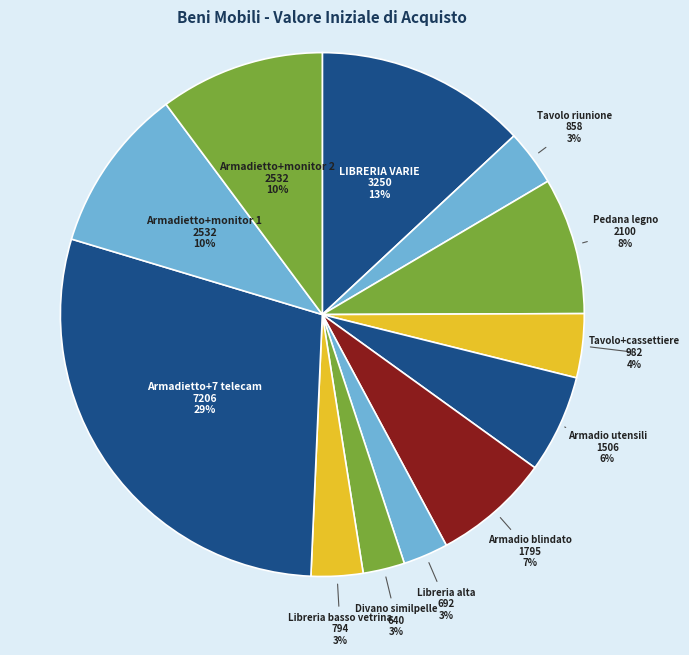

Between Tavolo riunione and Armadietto+monitor 1, which is larger?

Armadietto+monitor 1